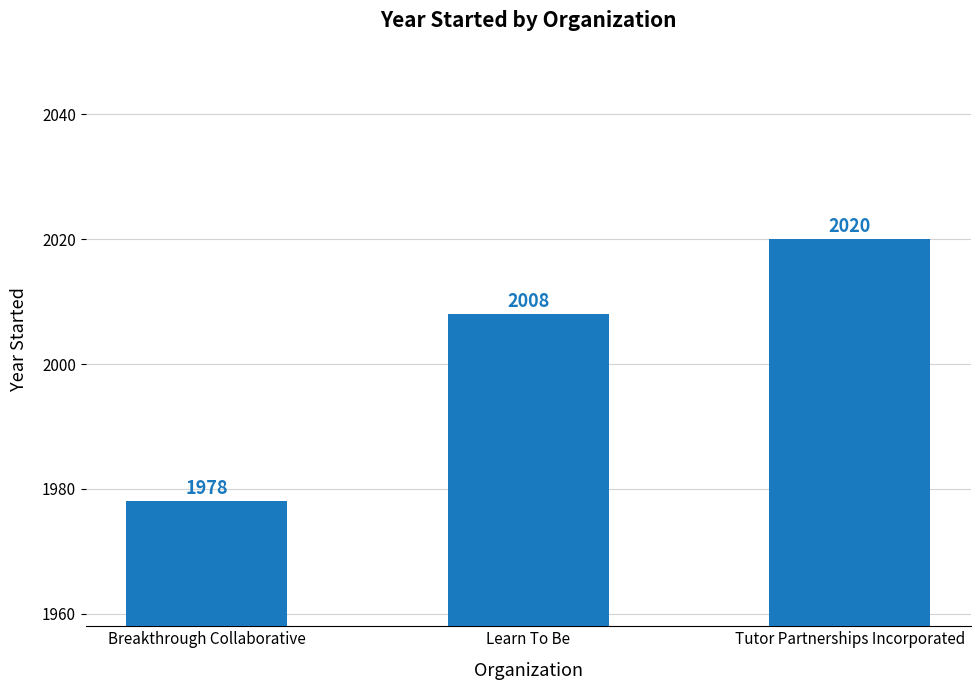

At which category does the chart reach its peak across all series?

Tutor Partnerships Incorporated